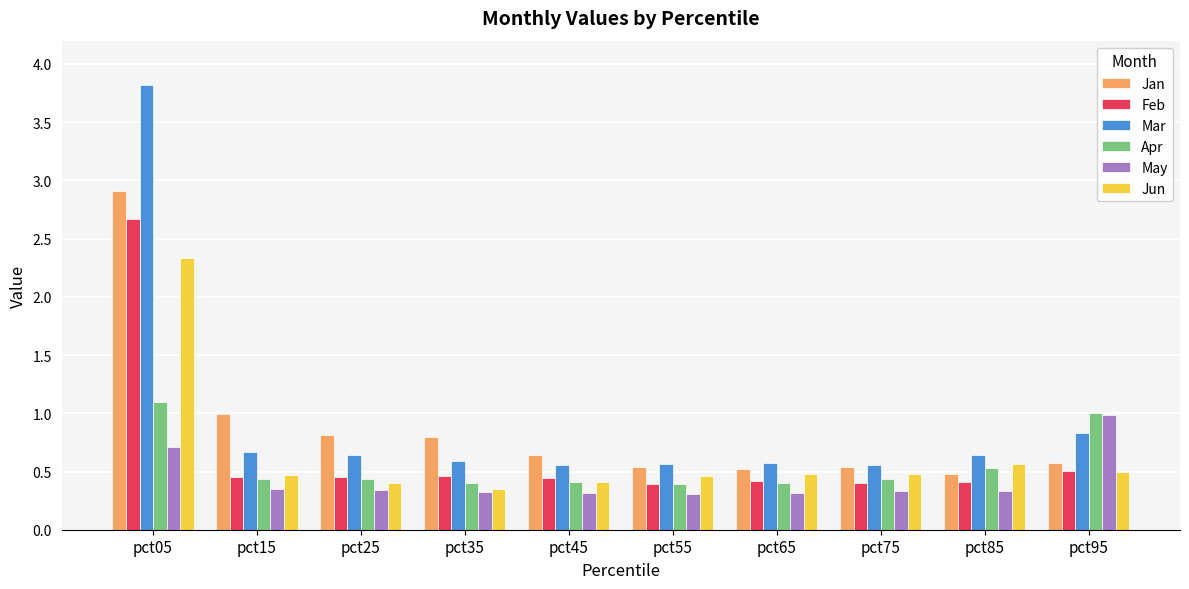

What is the maximum value shown in the chart?

3.8